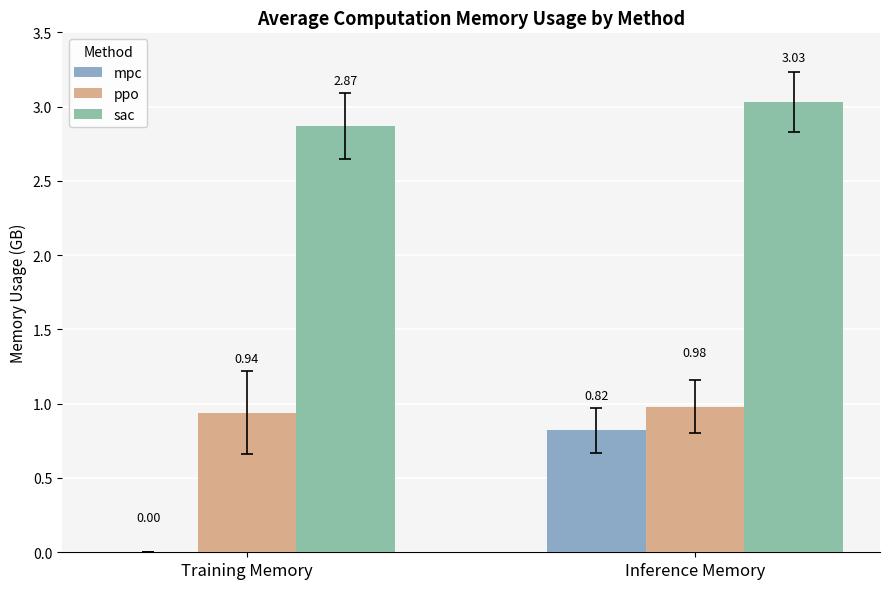

What is the sum of the ppo values at Training Memory and Inference Memory?

1.9